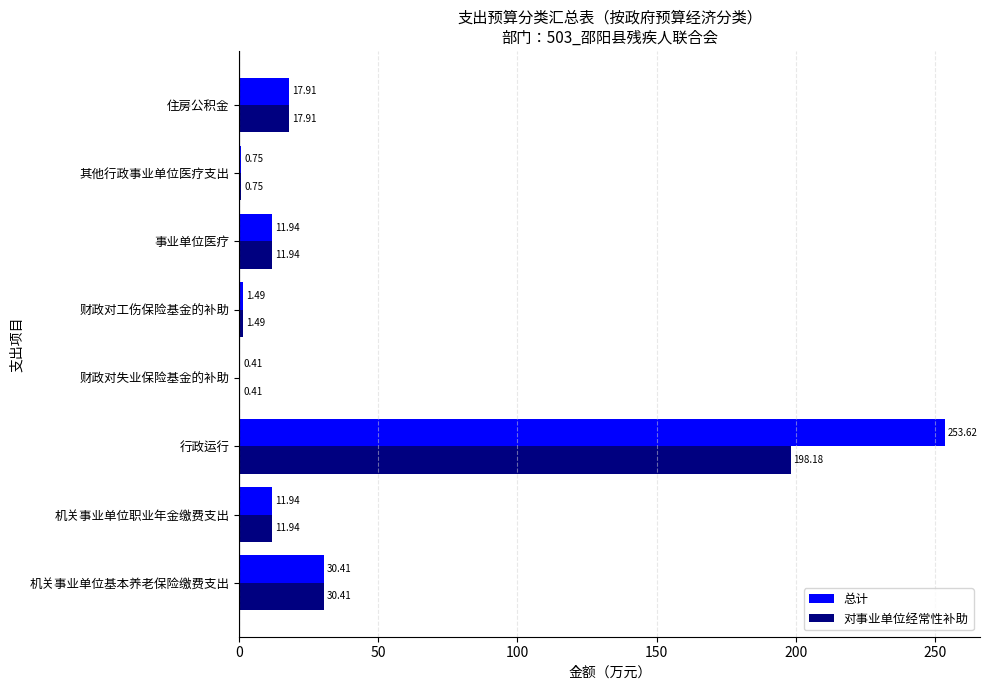

What is the sum of all 对事业单位经常性补助 values?

273.0